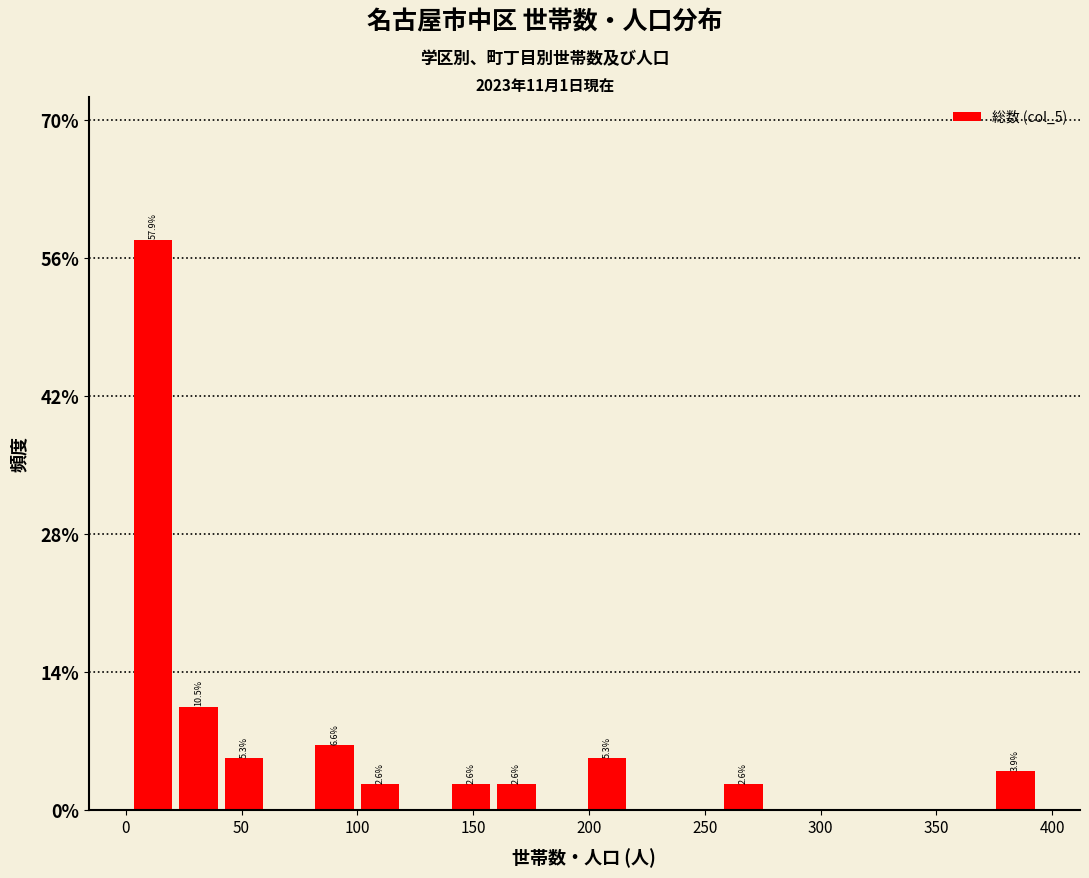

Around what value on the x-axis is the tallest bar? Give the approximate position of its centre, as read against the axis.

10